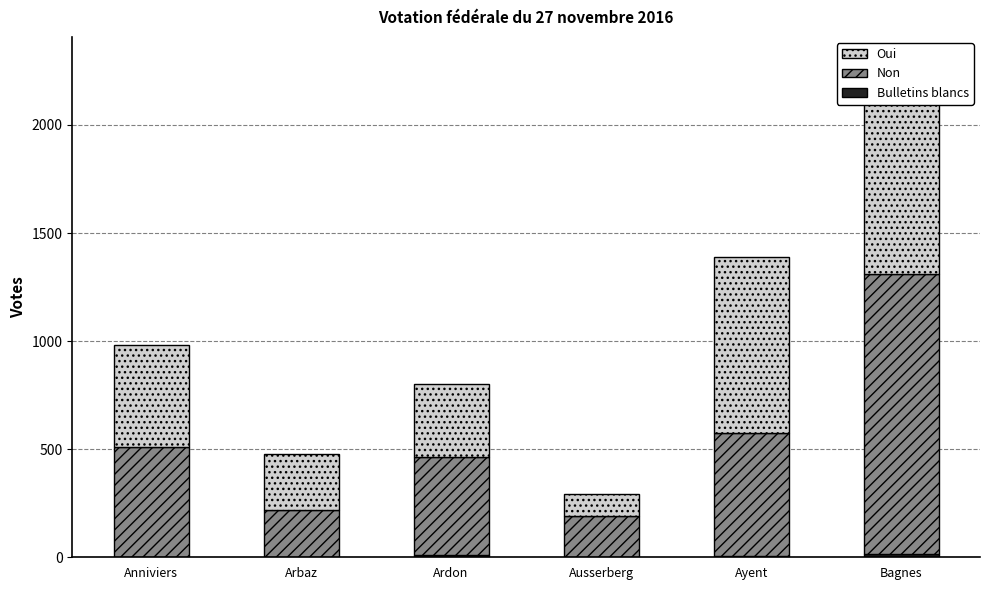

The value of Oui at Bagnes is 273. True or false?

False